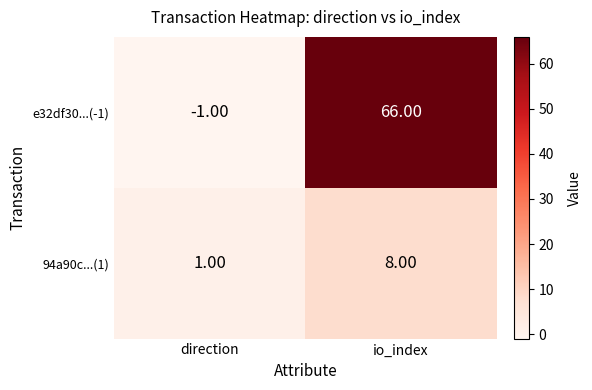

At which label does e32df30...(-1) reach its minimum?

direction